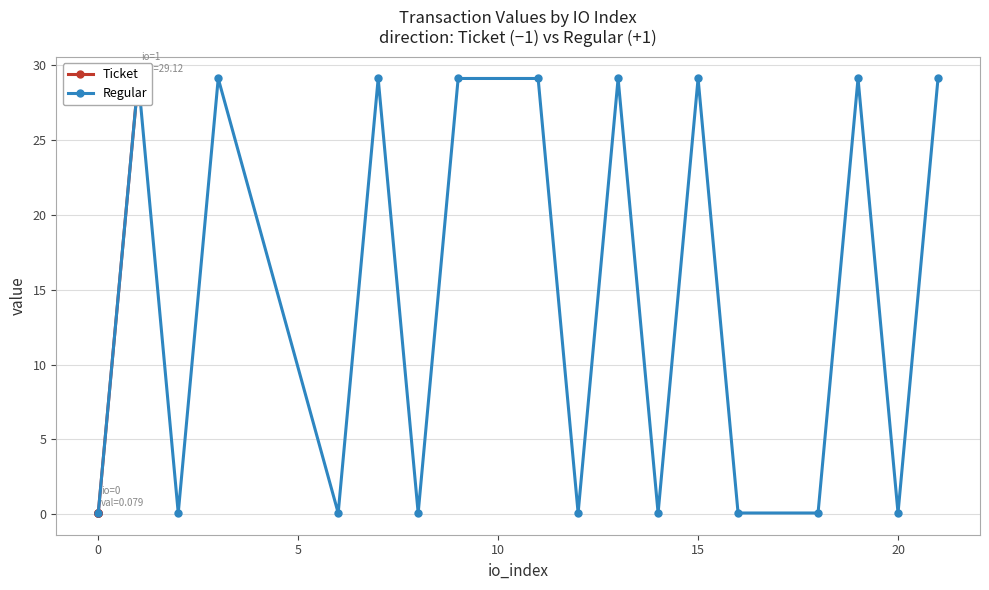

Is the value of Ticket (value) at 5 greater than the value of Regular (value) at 5?

No